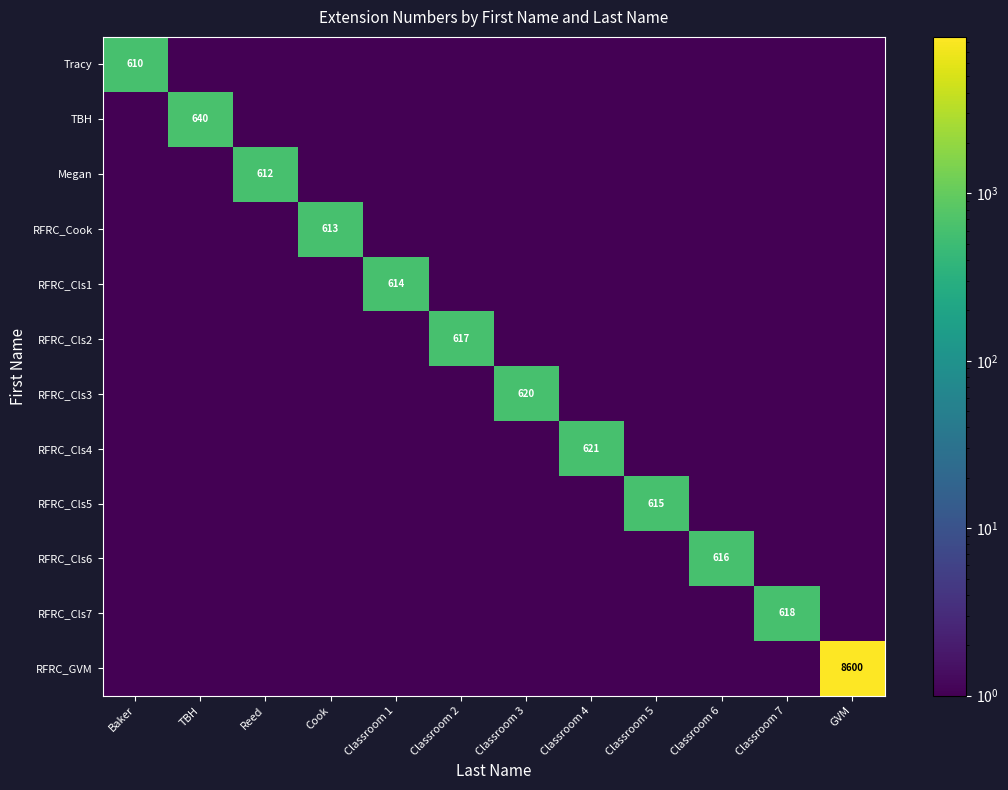

True or false: RFRC_Cook has a value of 949.9 at Cook.

False